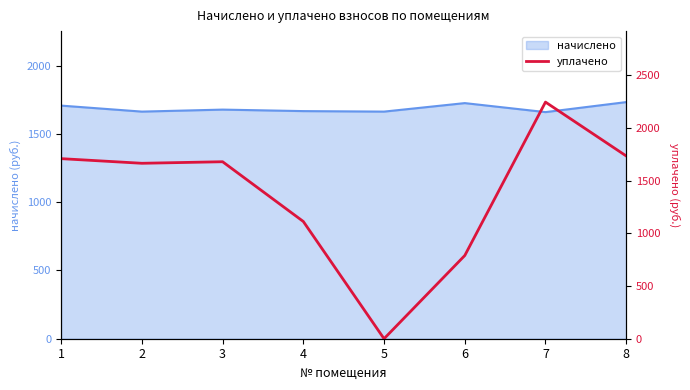

Which label corresponds to the largest value in the chart?

7